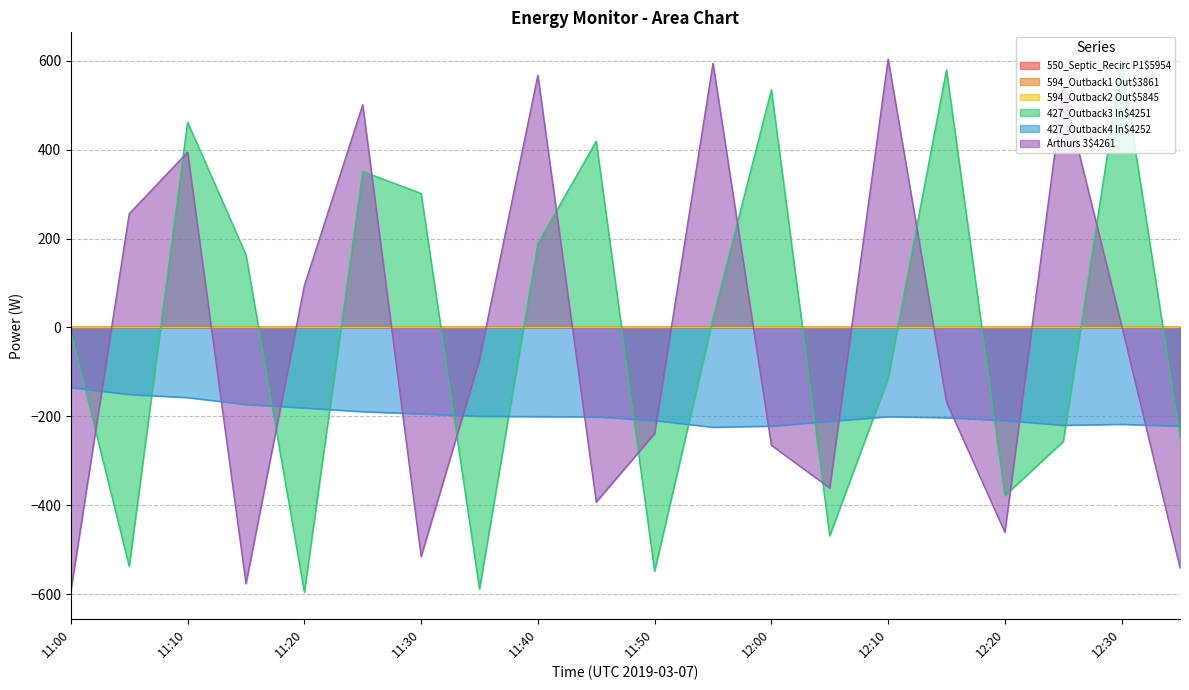

Between 11:55 and 12:10, which is larger?

11:55